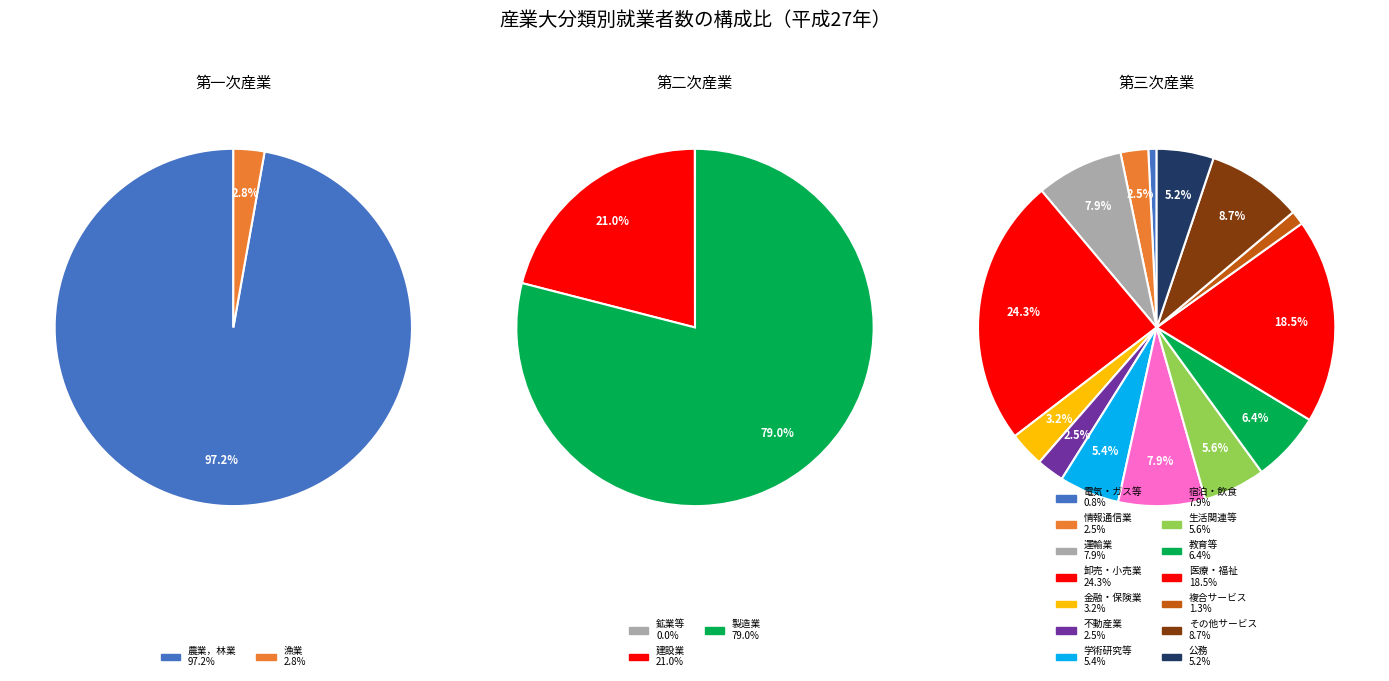

Count the number of slices in the pie.

4